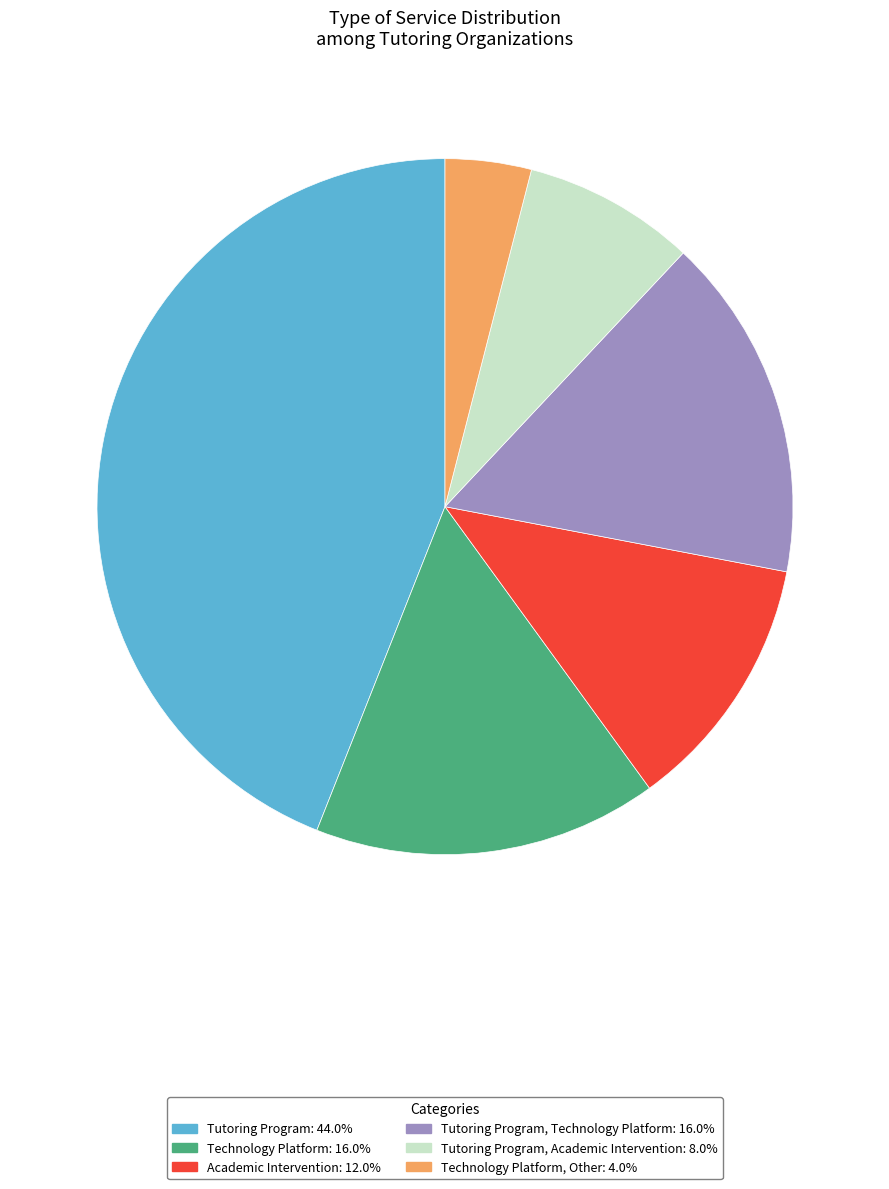

Is there a majority slice in this chart?

No